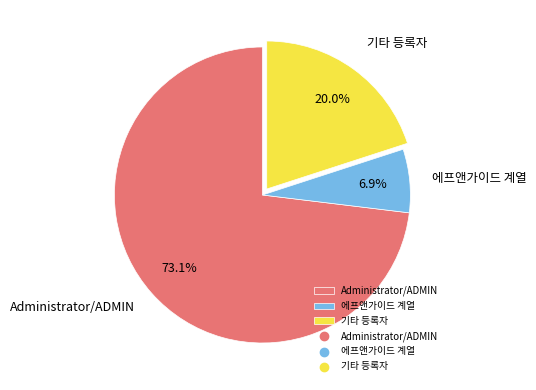

What is the smallest slice in the pie chart?

에프앤가이드 계열